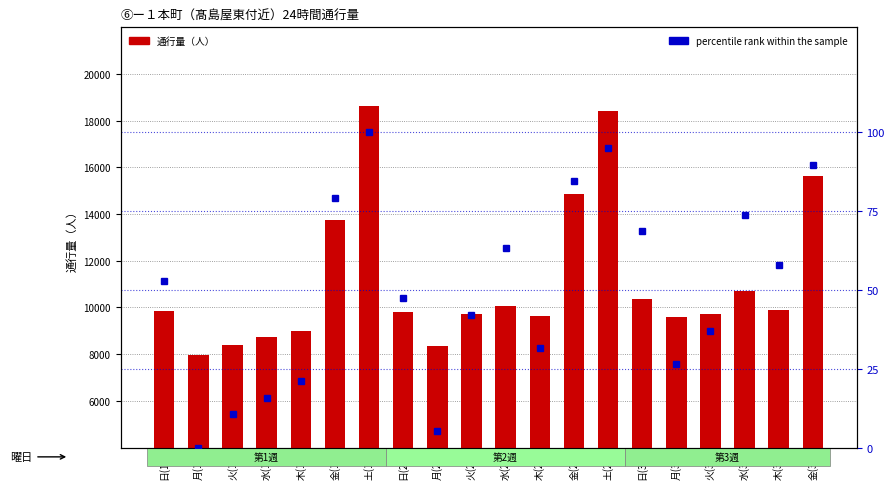

What is the spread (max minus min) of values at 木(3)?

9834.1